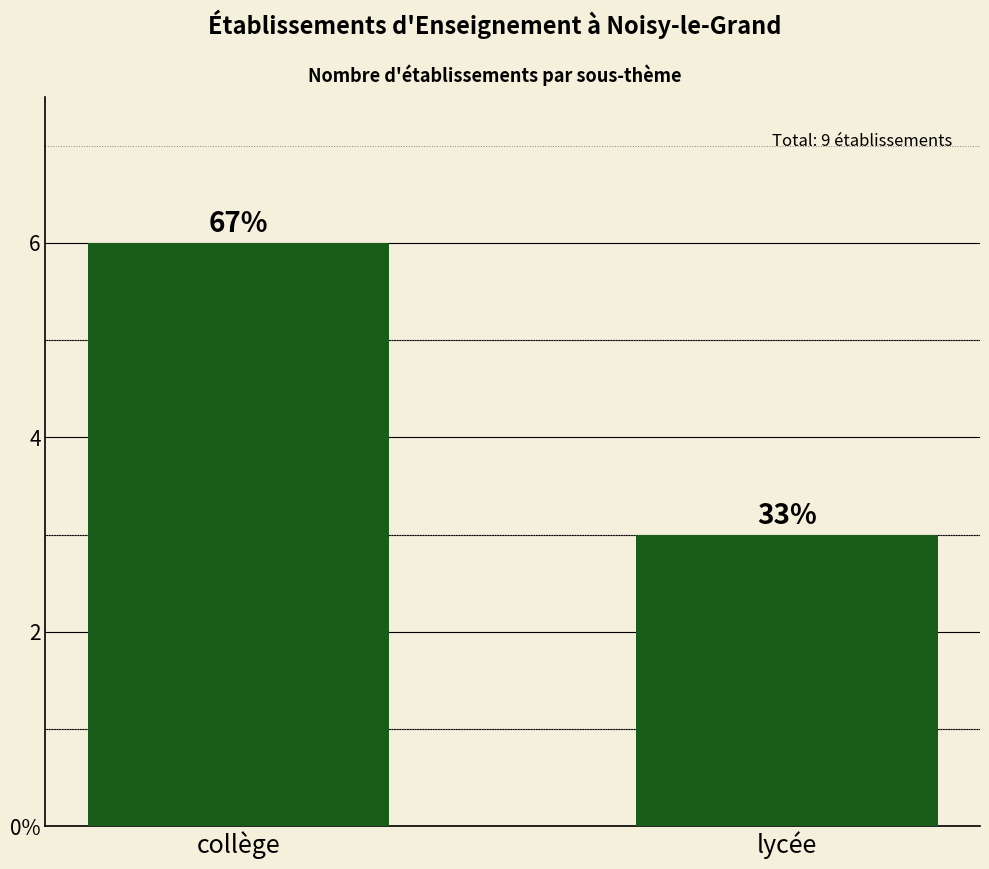

What position from the left is collège?

1